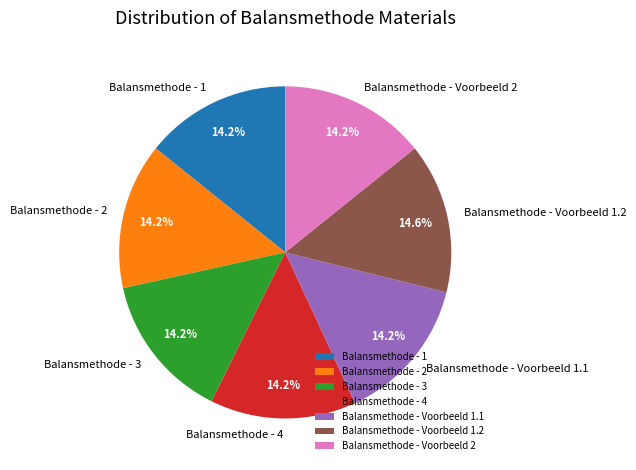

How many slices are in this pie chart?

7